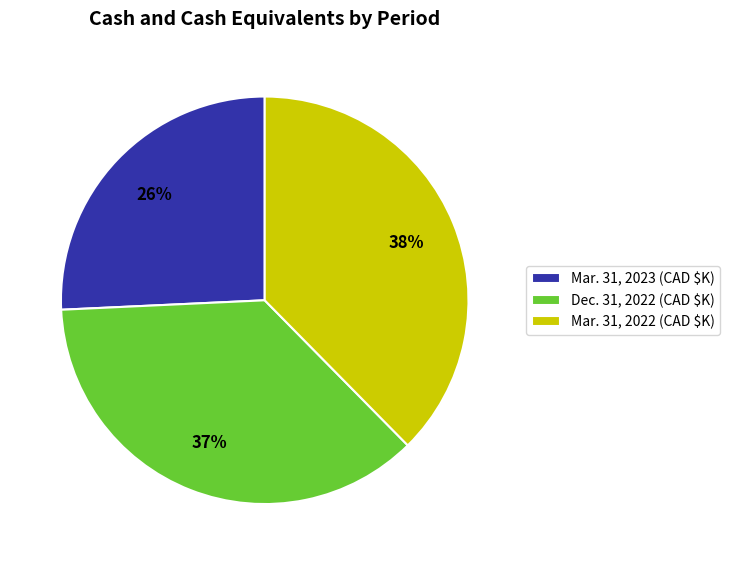

Do Mar. 31, 2023 and Mar. 31, 2022 together represent more than half of the pie?

Yes